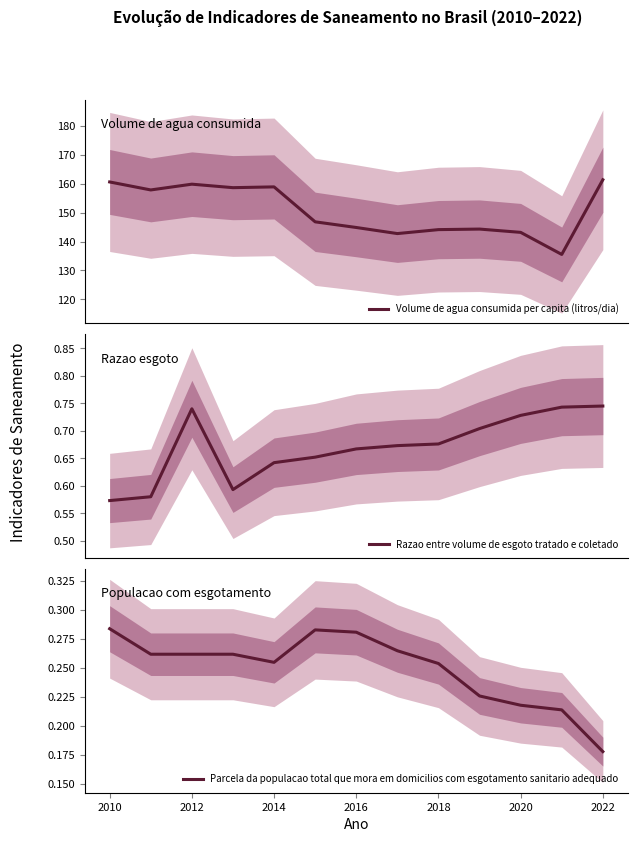

Where is Parcela da populacao total que mora em domicilios com esgotamento sanitario adequado nearest to the value 0?

2022